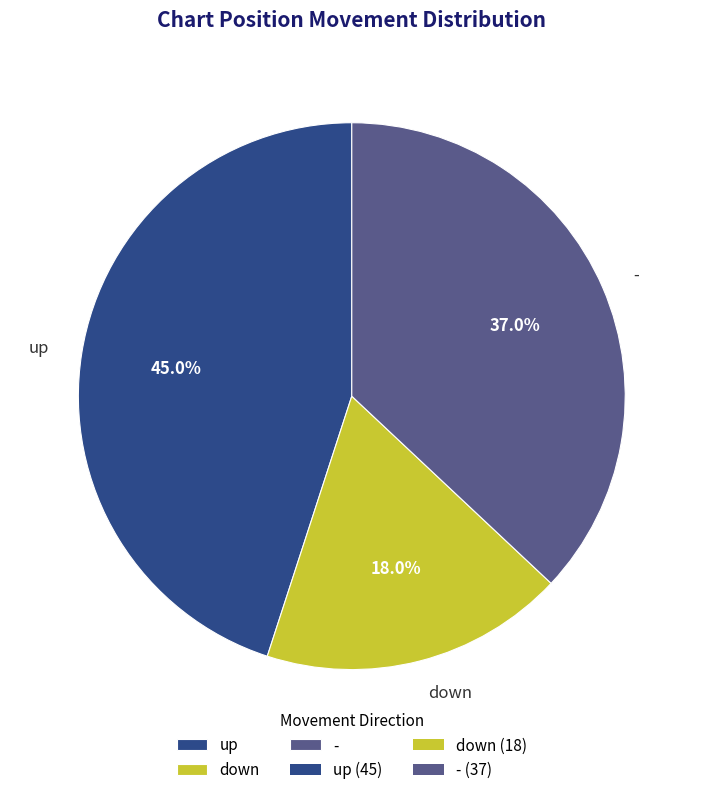

Combined, what portion of the pie is - and down?

55.0%